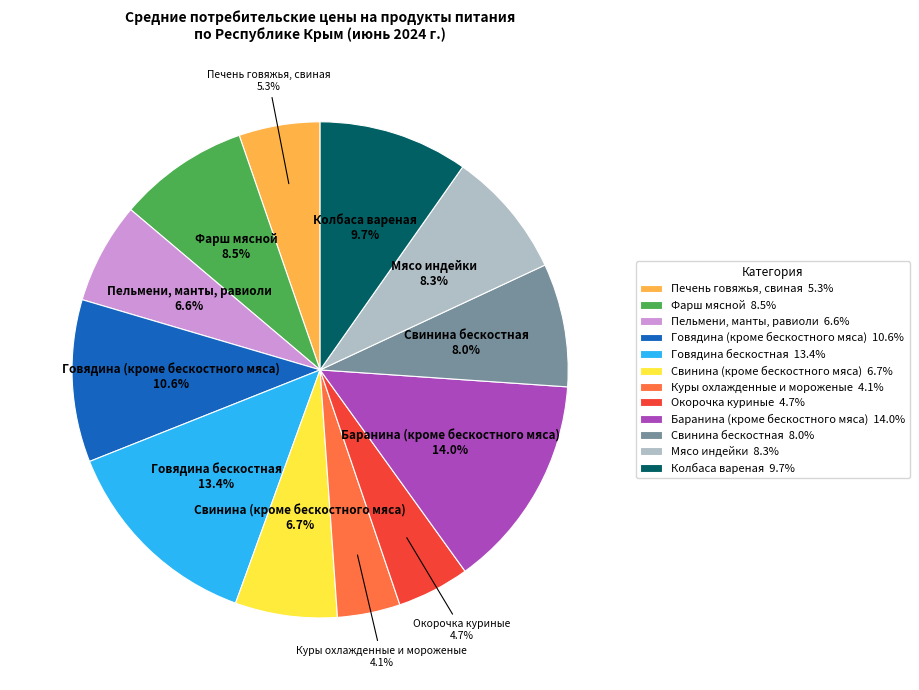

Which category has the smallest portion of the pie?

Куры охлажденные и мороженые